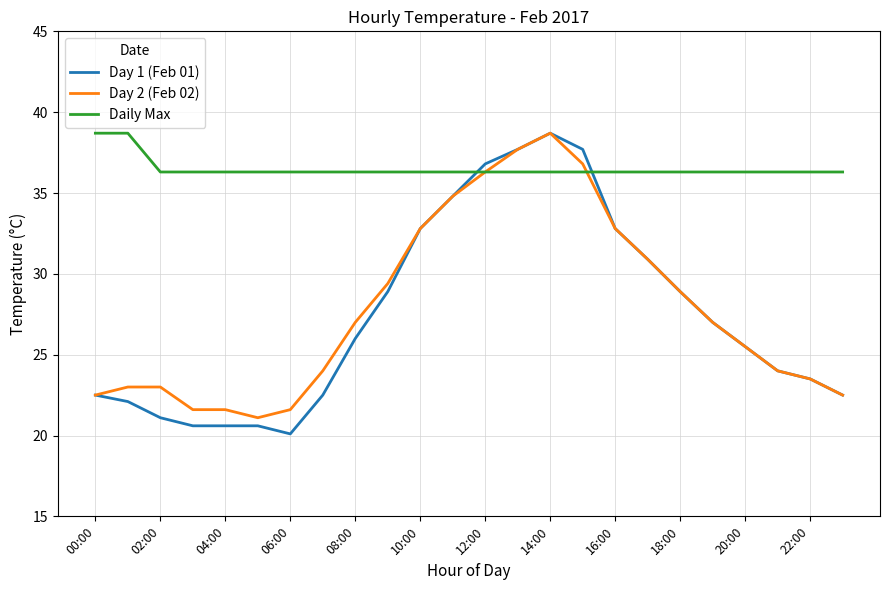

What are all the series names shown in the legend?

Day 1 (Feb 01), Day 2 (Feb 02), Daily Max